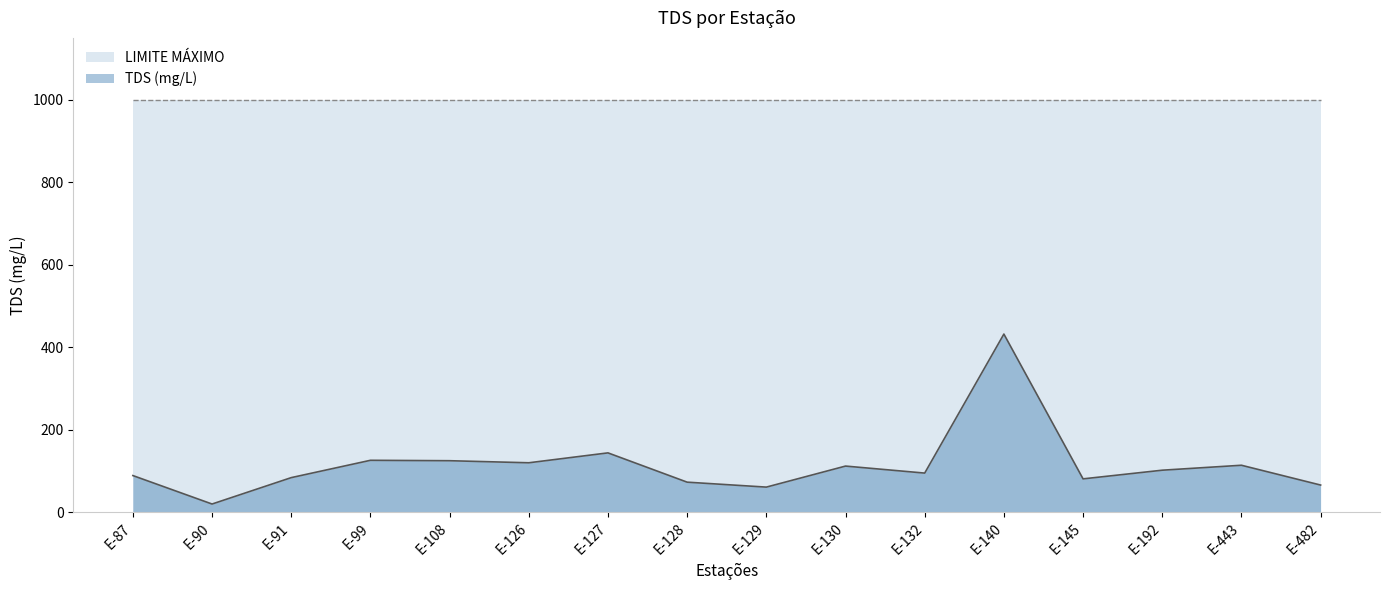

The chart shows a value of 163 at E-192. True or false?

False